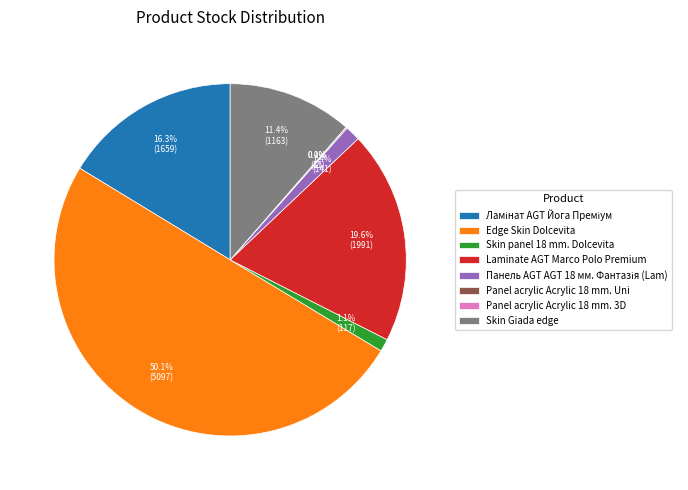

How much of the chart is everything except Skin panel 18 mm. Dolcevita?

98.9%